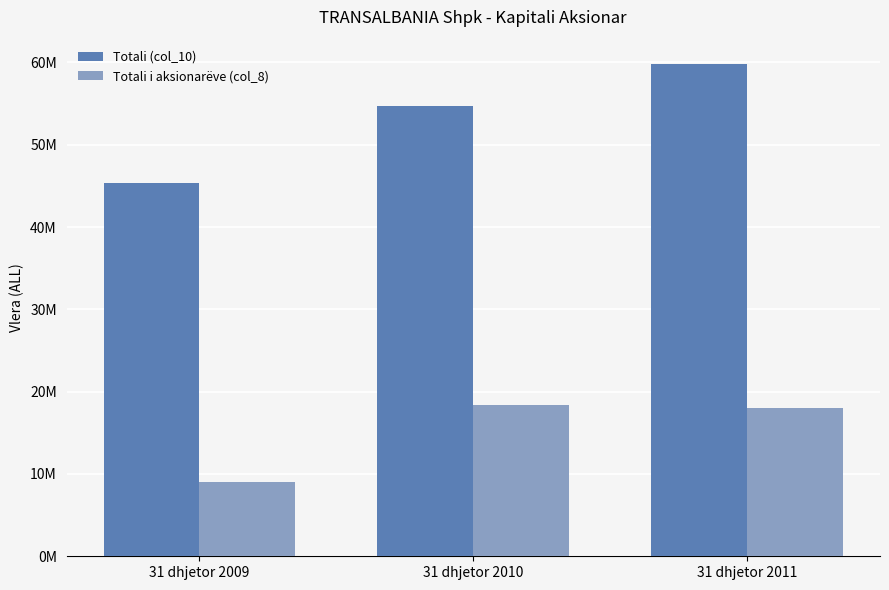

What are all the series names shown in the legend?

Totali (col_10), Totali i aksionarëve (col_8)